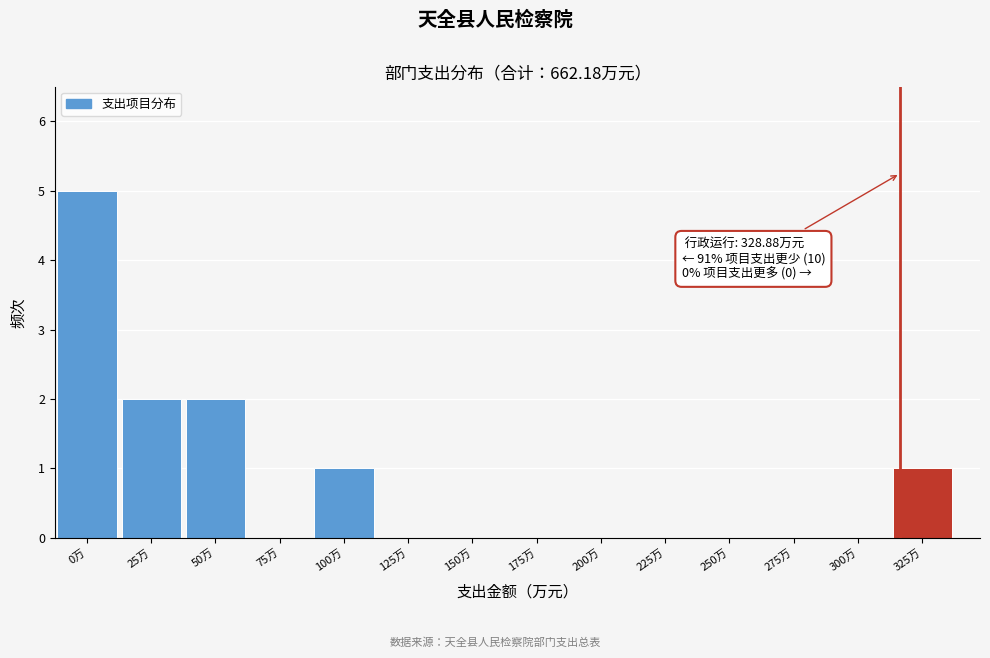

Reading left to right, transcribe all the data shown in this chart.

0万=5	25万=2	50万=2	75万=0	100万=1	125万=0	150万=0	175万=0	200万=0	225万=0	250万=0	275万=0	300万=0	325万=1